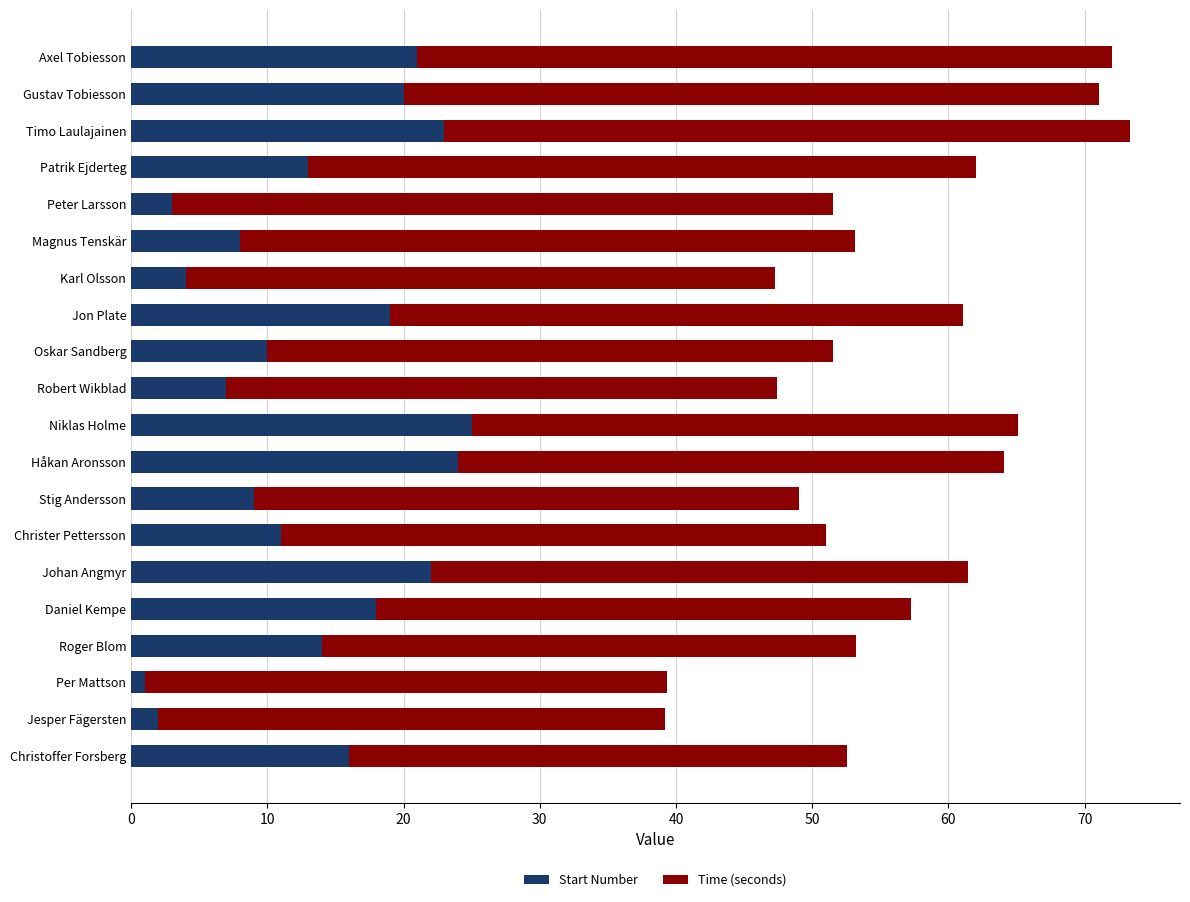

What is the sum of the Start Number values at Oskar Sandberg and Timo Laulajainen?

33.0